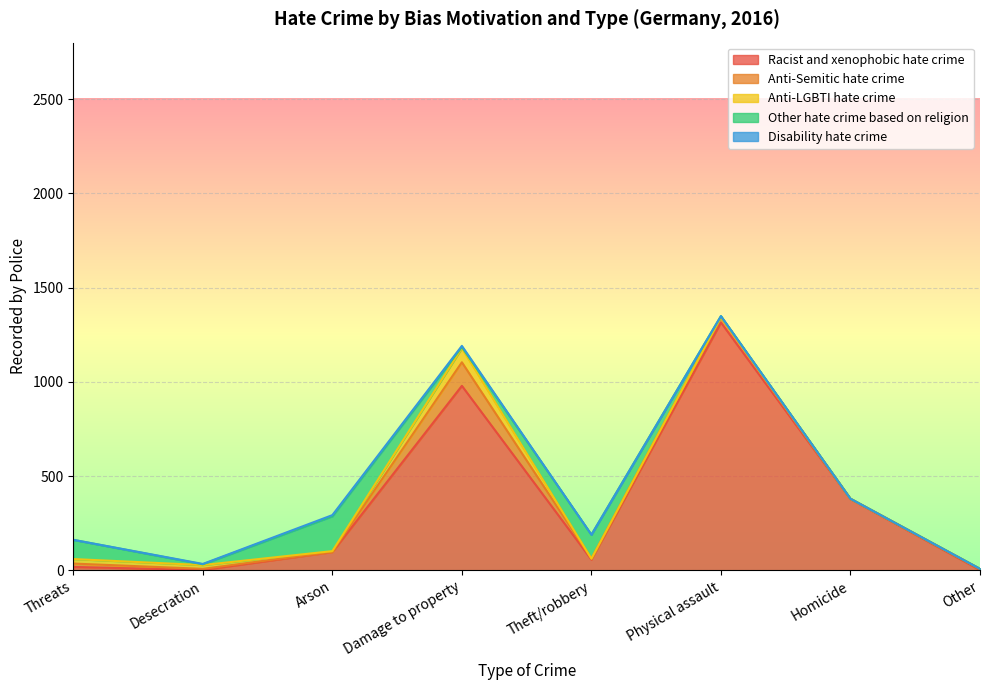

At Homicide, list the series in order from largest to smallest.

Racist and xenophobic hate crime, Anti-Semitic hate crime, Anti-LGBTI hate crime, Other hate crime based on religion, Disability hate crime